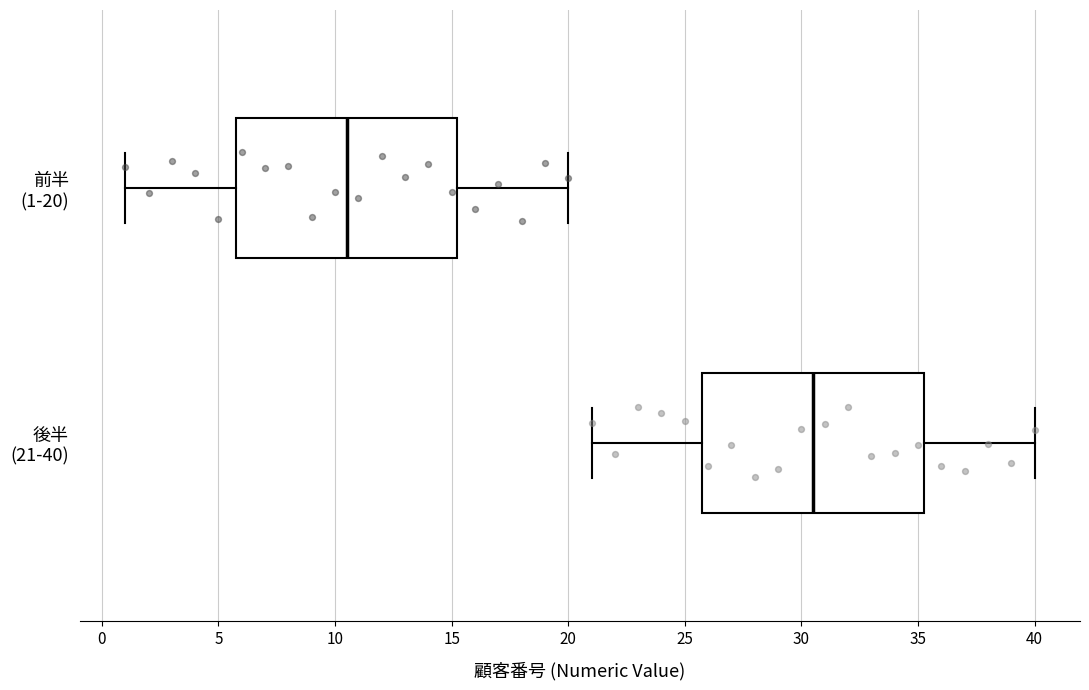

Which box's median line is the furthest to the right?

後半 (21-40)